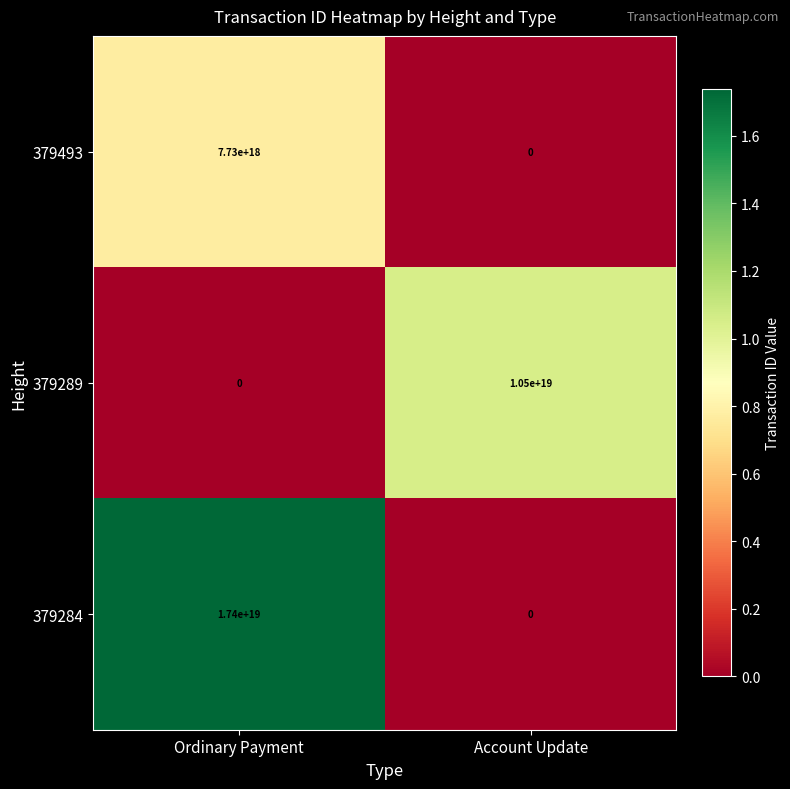

Which series changed the most between Ordinary Payment and Account Update?

379284